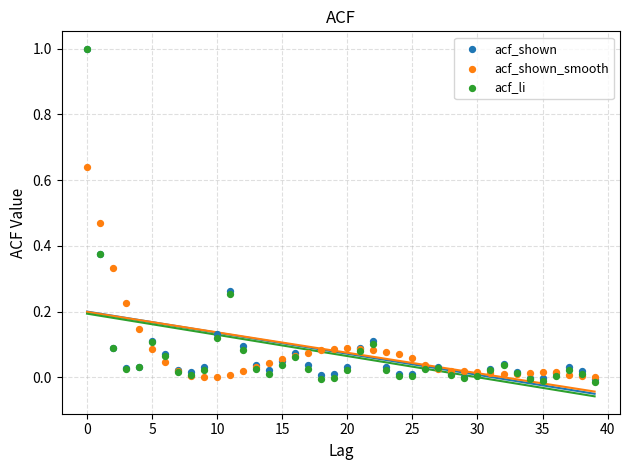

What are all the series names shown in the legend?

acf_shown, acf_shown_smooth, acf_li